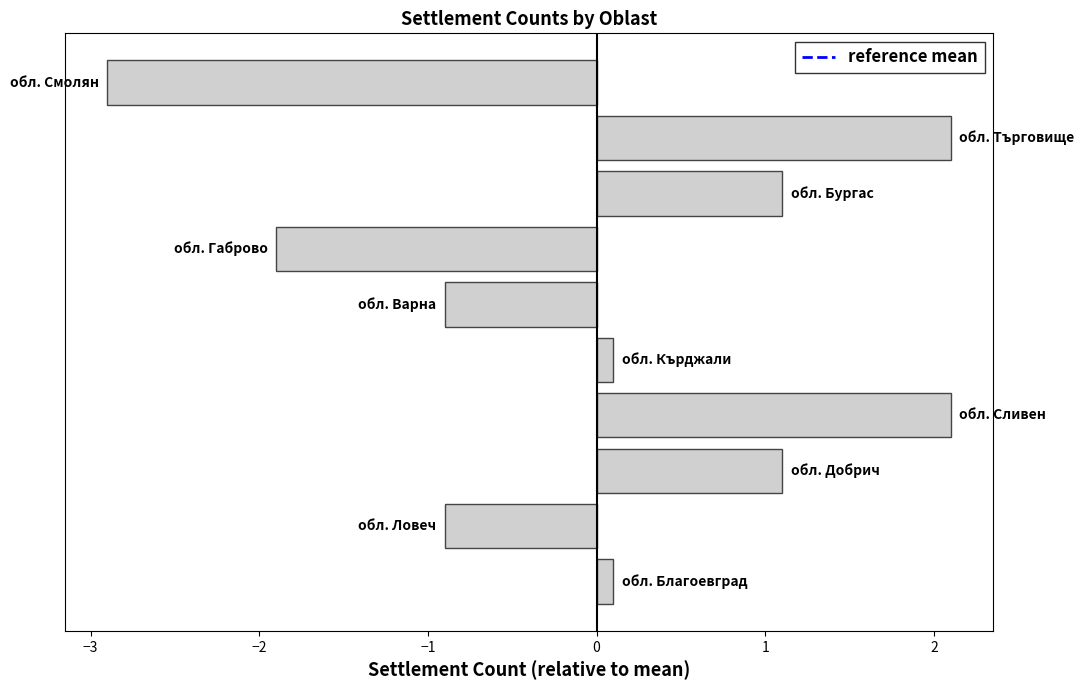

What is the difference between the second highest and second lowest values?

4.0